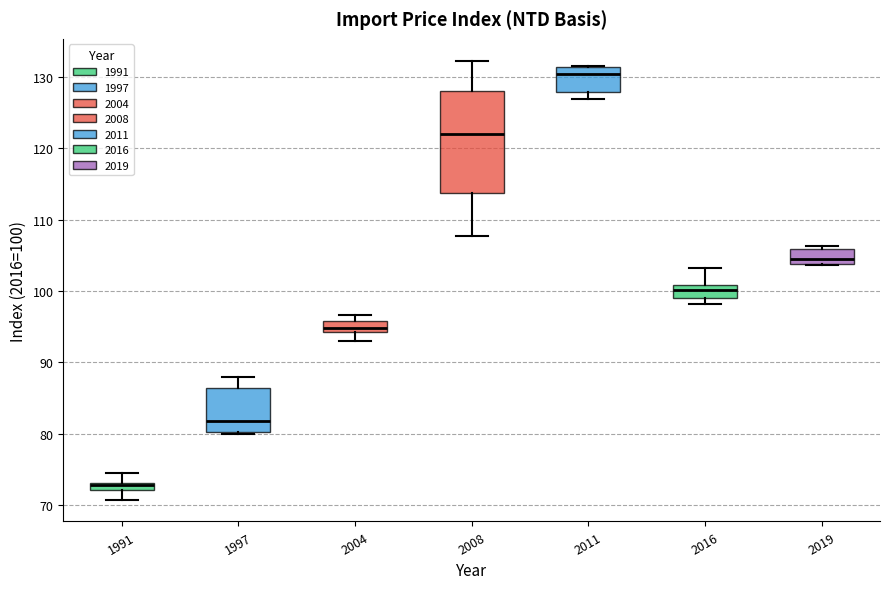

Which box's median line is the lowest?

1991